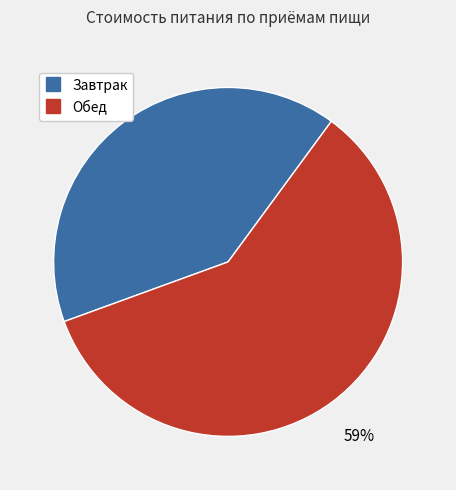

What is the smallest slice in the pie chart?

Завтрак